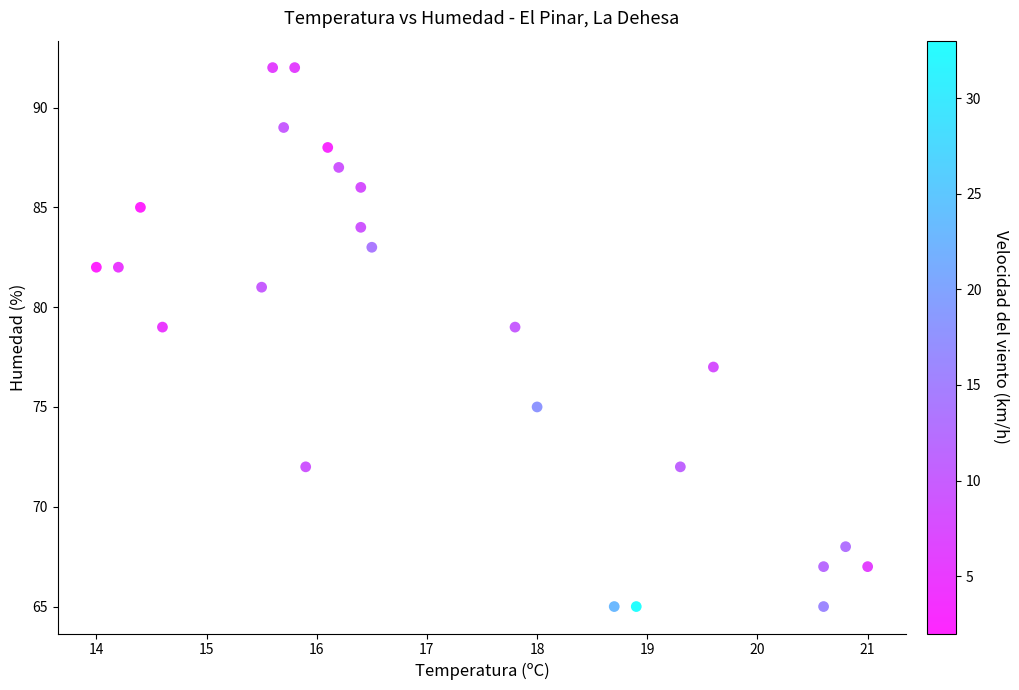

What is the range of Y values (max minus min)?

27